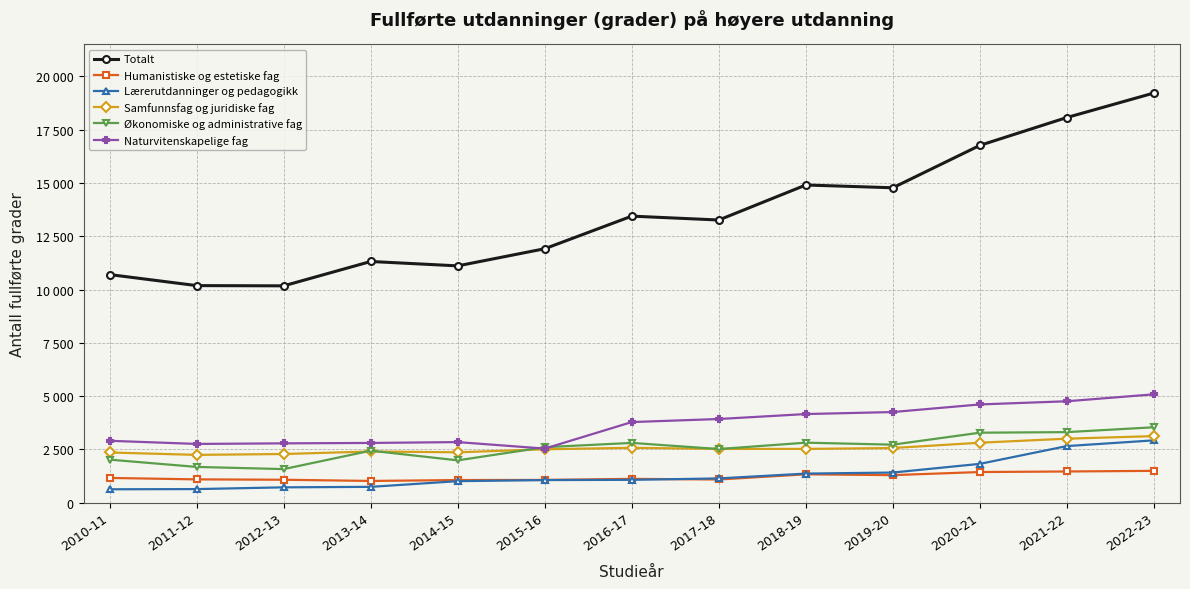

Which series has the largest total across all categories?

Totalt